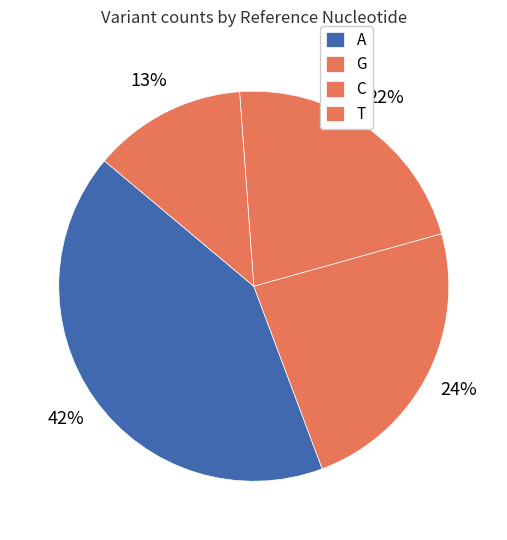

Do A and C together represent more than half of the pie?

Yes